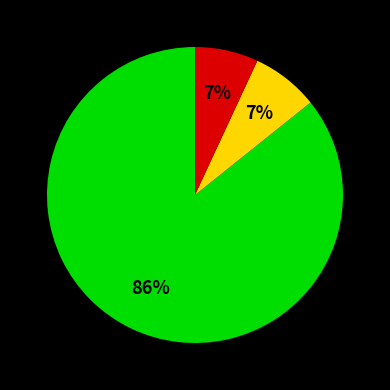

To the nearest percent, what is the difference between the largest and smallest slice percentages?

79%